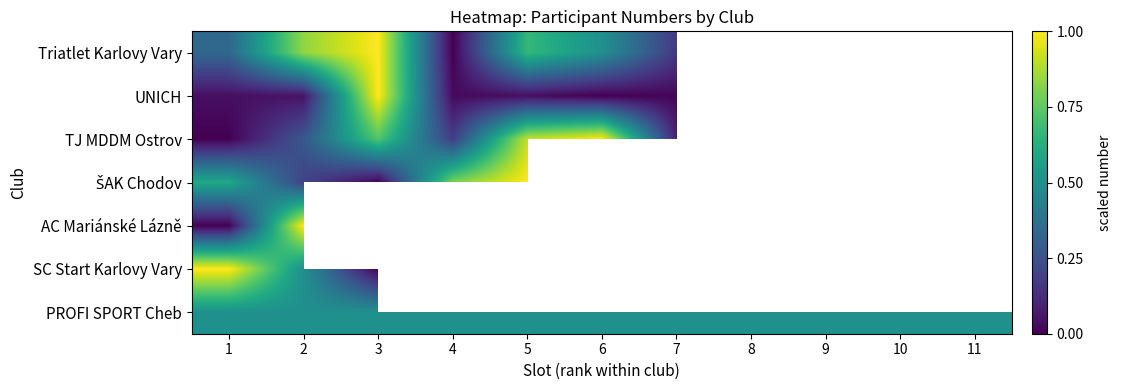

At how many categories does at least one series exceed 0?

11